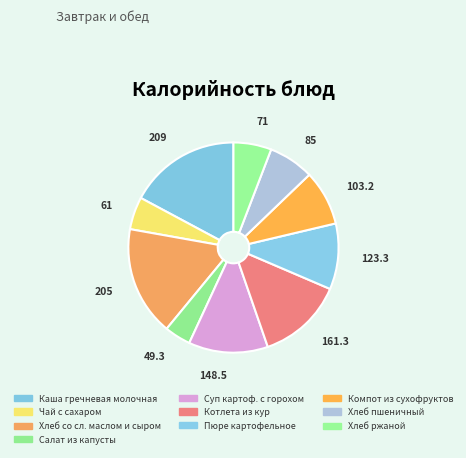

How many slices are in this pie chart?

10